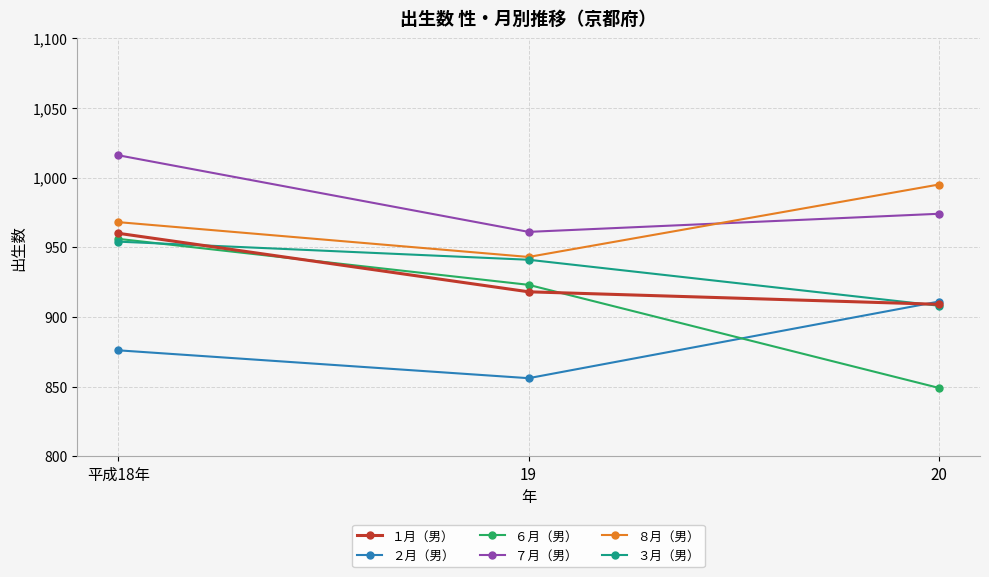

Reading left to right, transcribe all the data shown in this chart.

１月（男）: 平成18年=960	19=918	20=909
２月（男）: 平成18年=876	19=856	20=911
６月（男）: 平成18年=956	19=923	20=849
７月（男）: 平成18年=1016	19=961	20=974
８月（男）: 平成18年=968	19=943	20=995
３月（男）: 平成18年=954	19=941	20=908